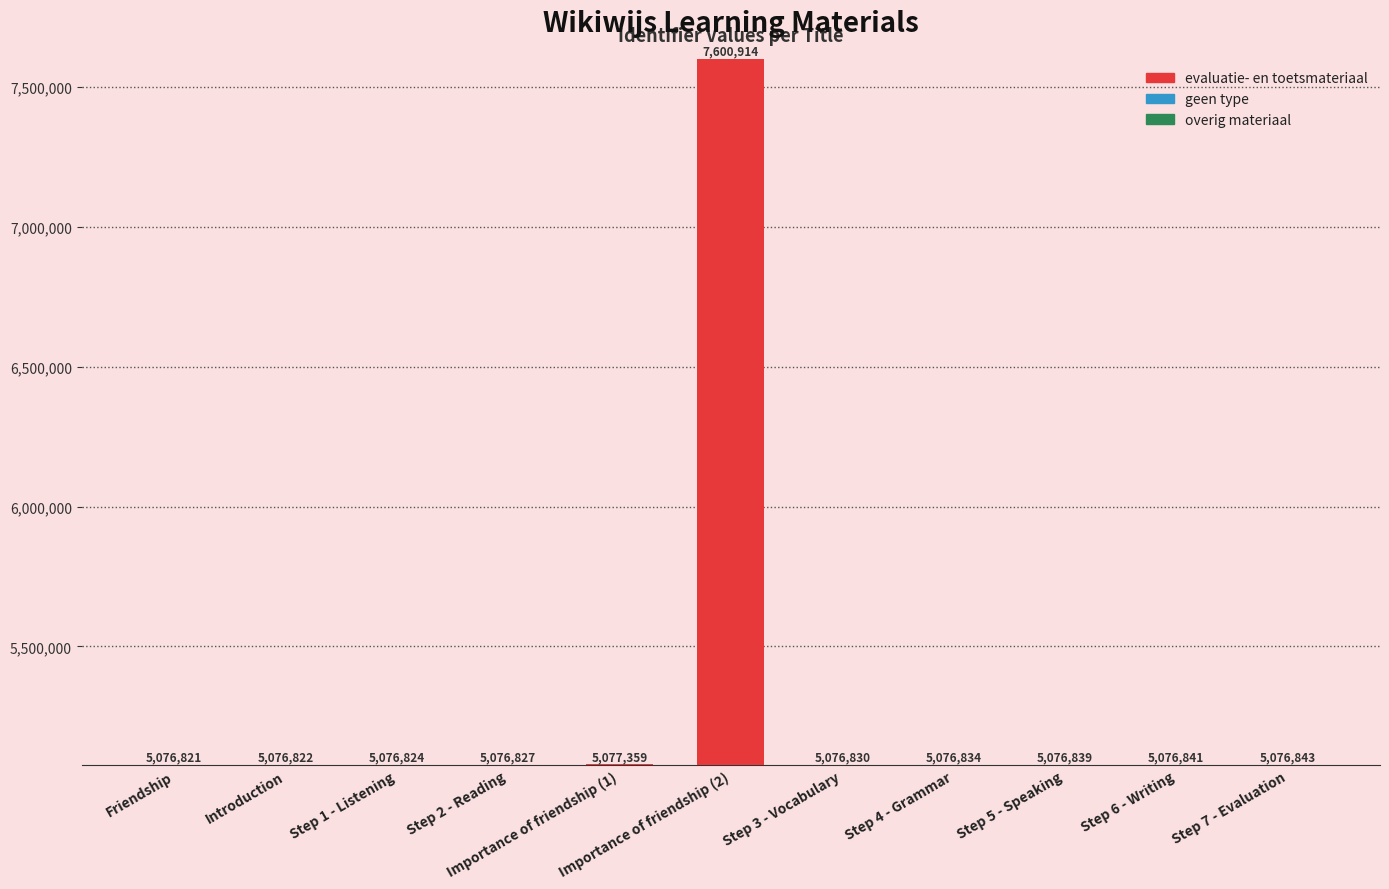

How many bars are there in total?

11